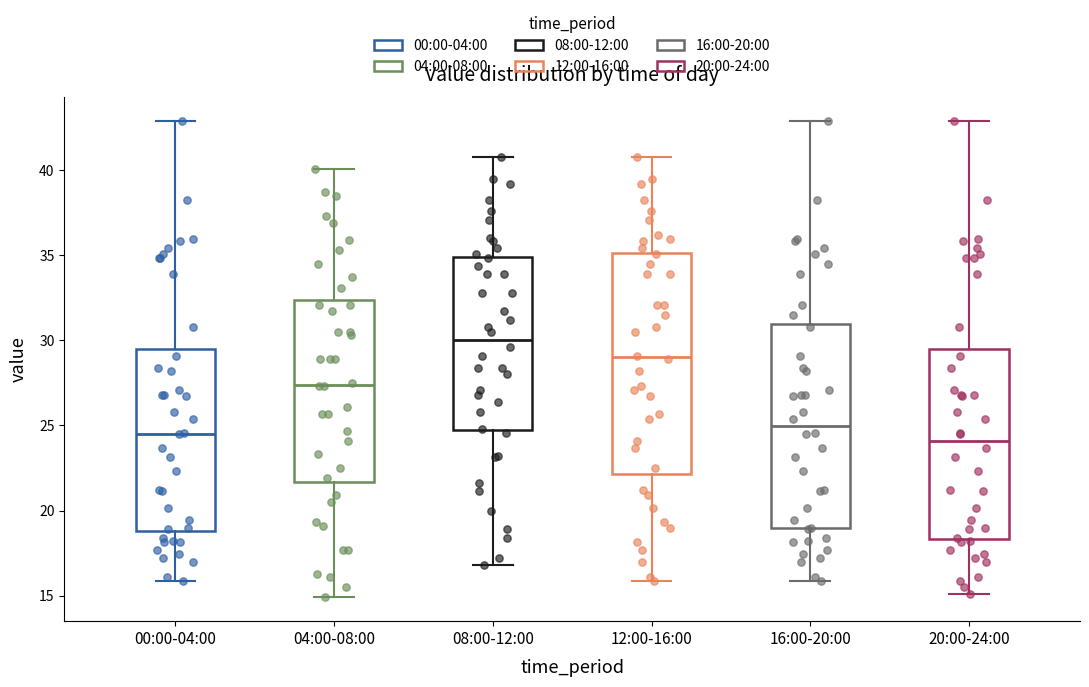

Reading left to right, read every box against the y-axis: the position of its median line, the range the box covers, and the ends of its whiskers. The values are not printed on the chart, so give them approximately, as read against the axis.

00:00-04:00: median 24.5, box 19.0 to 29.5, whiskers 16.0 to 43.0
04:00-08:00: median 27.5, box 21.5 to 32.5, whiskers 15.0 to 40.0
08:00-12:00: median 30.0, box 24.5 to 35.0, whiskers 17.0 to 41.0
12:00-16:00: median 29.0, box 22.0 to 35.0, whiskers 16.0 to 41.0
16:00-20:00: median 25.0, box 19.0 to 31.0, whiskers 16.0 to 43.0
20:00-24:00: median 24.0, box 18.5 to 29.5, whiskers 15.0 to 43.0